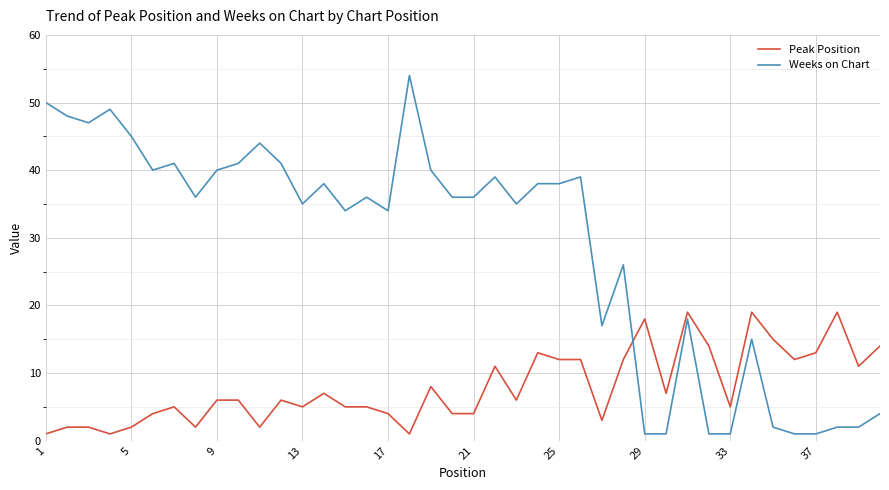

Which series has the widest spread of values?

Weeks on Chart